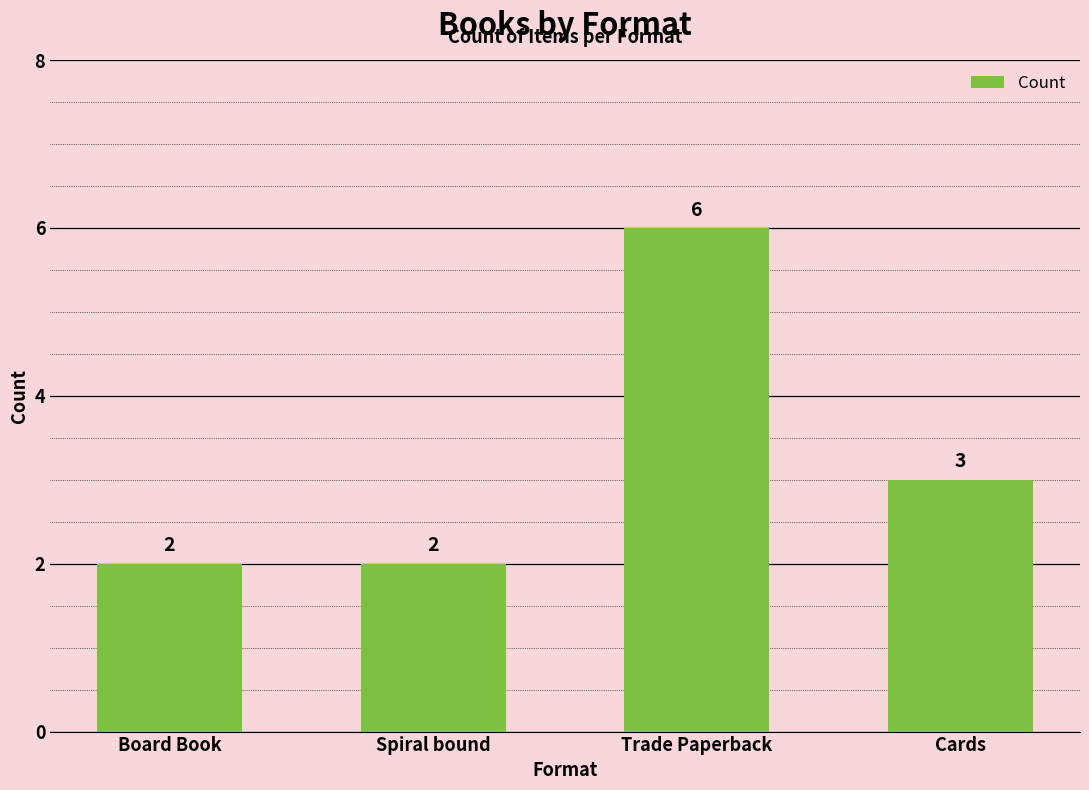

What is the change in value from Spiral bound to Cards?

+1